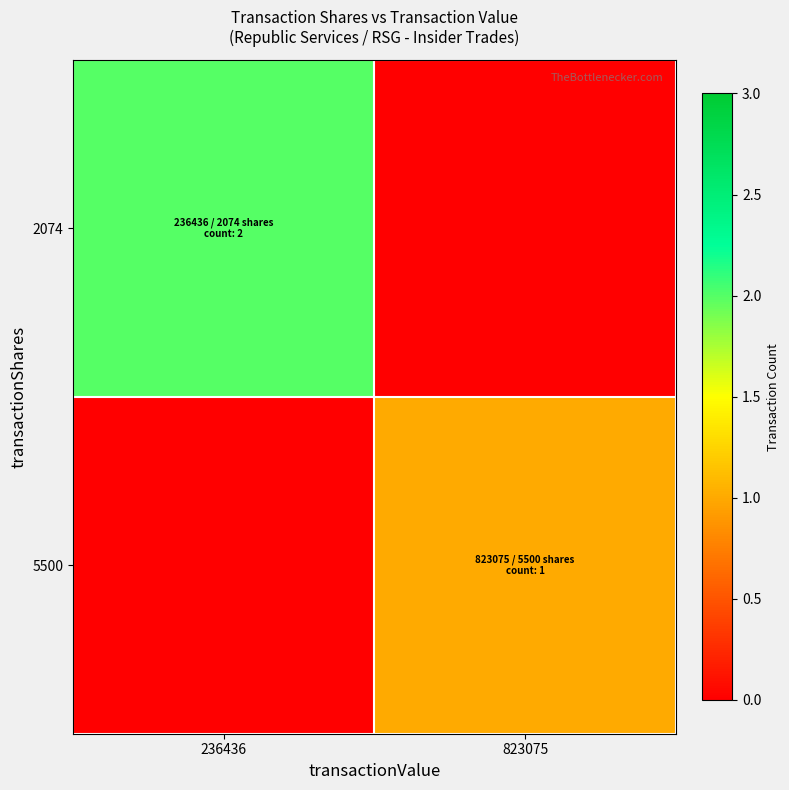

At which category is the sum across all series the highest?

236436